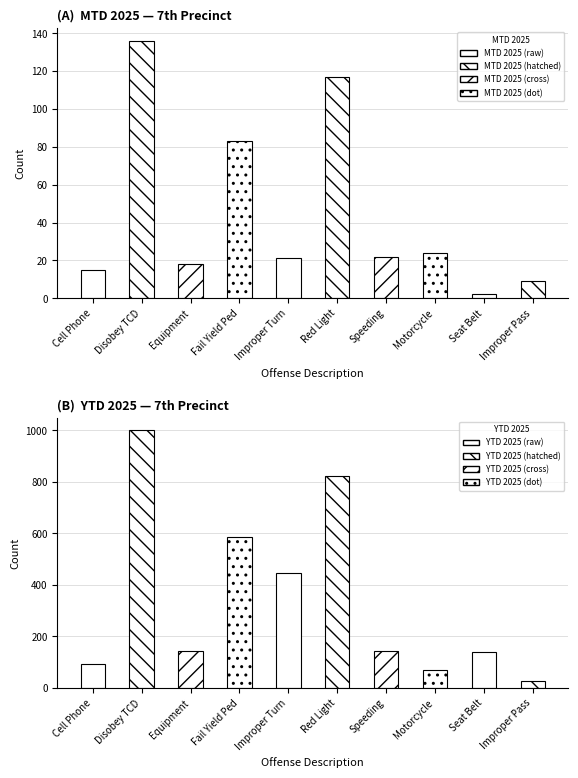

What is the label of the 6th bar from the left?

Red Light